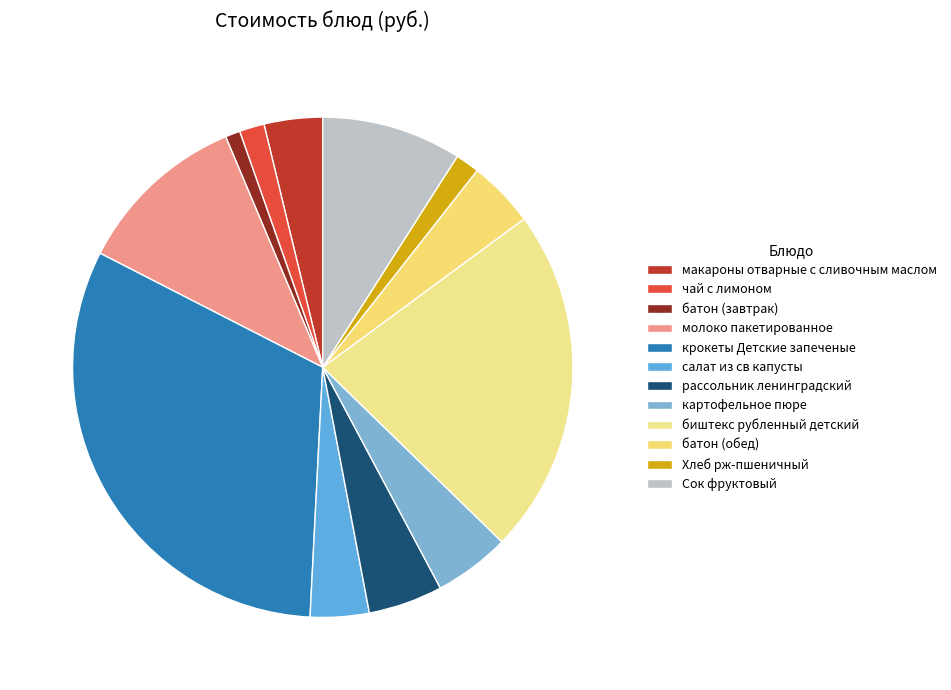

To the nearest percent, what portion does рассольник ленинградский represent?

5%